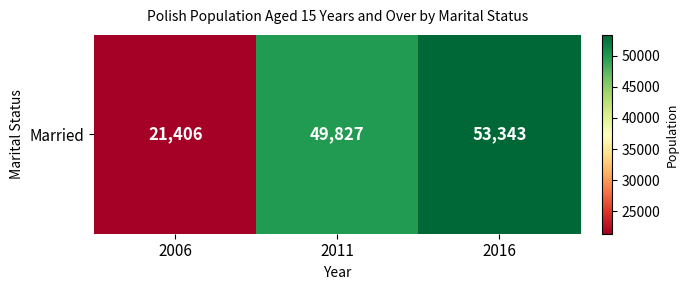

What is the average value?

41525